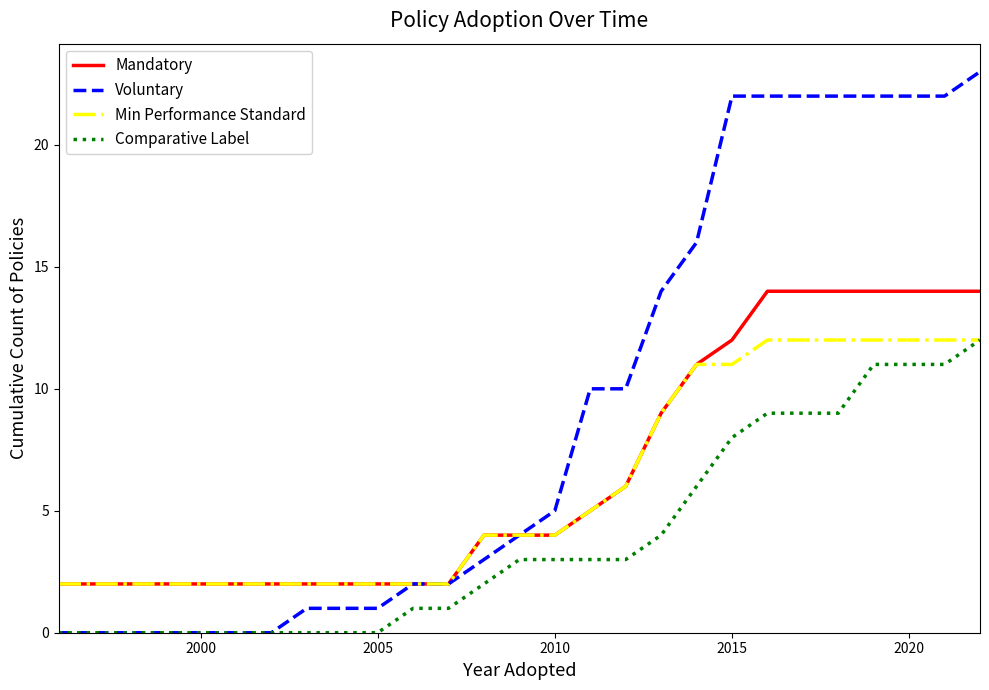

What is the maximum value shown in the chart?

23